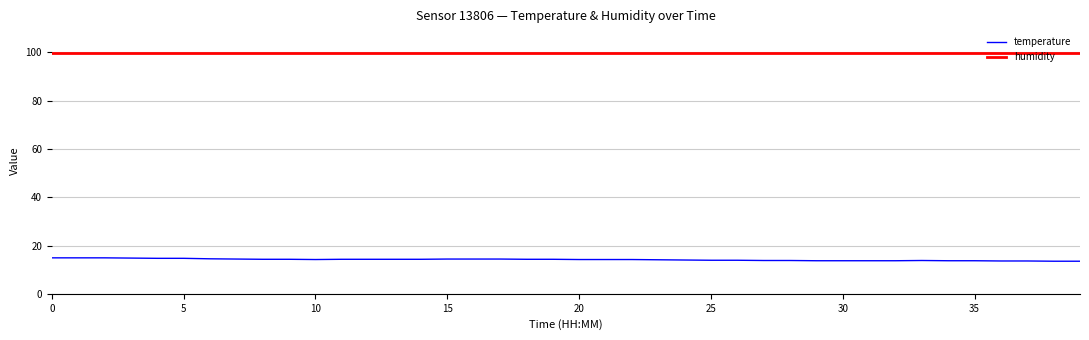

List the series in order of their peak value, lowest first.

temperature, humidity